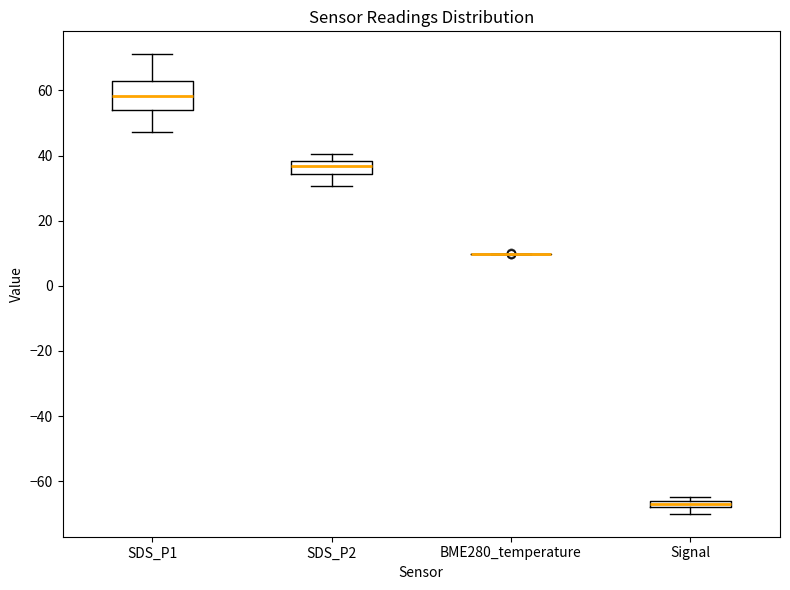

Which box is the tallest, from its lower edge to its upper edge?

SDS_P1